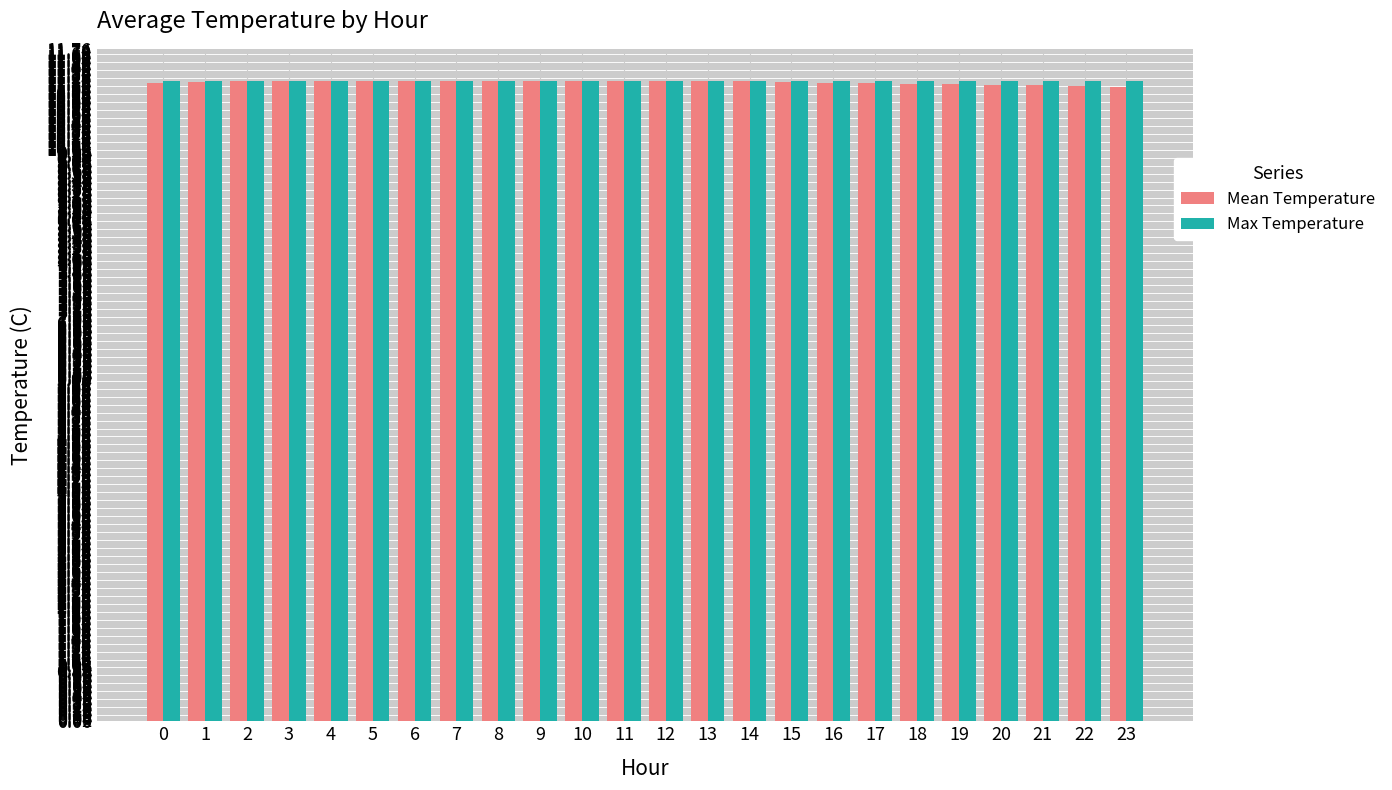

How many bars are there in total?

48